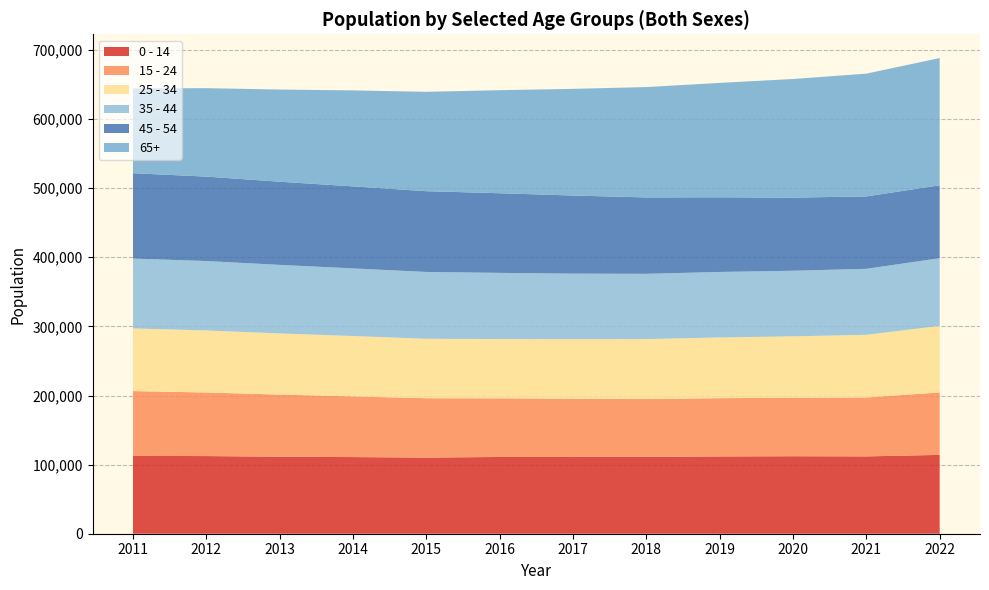

Reading left to right, extract all data points from this chart.

0 - 14: 112619	112364	111435	110897	110164	111061	111144	111284	111818	112134	111903	114071
15 - 24: 93773	91971	89901	87726	85906	84875	84303	83726	84306	84648	85222	90359
25 - 34: 90644	89769	88499	87432	86014	85735	86090	86618	87836	88827	90699	96268
35 - 44: 101133	100469	99196	97882	96699	95795	94824	94470	94824	94930	95511	97961
45 - 54: 123474	122161	120315	118654	116848	115205	113009	110494	108053	105781	104731	105520
65+: 122611	127972	133382	138889	143792	149109	154329	159716	165483	171656	177662	184082